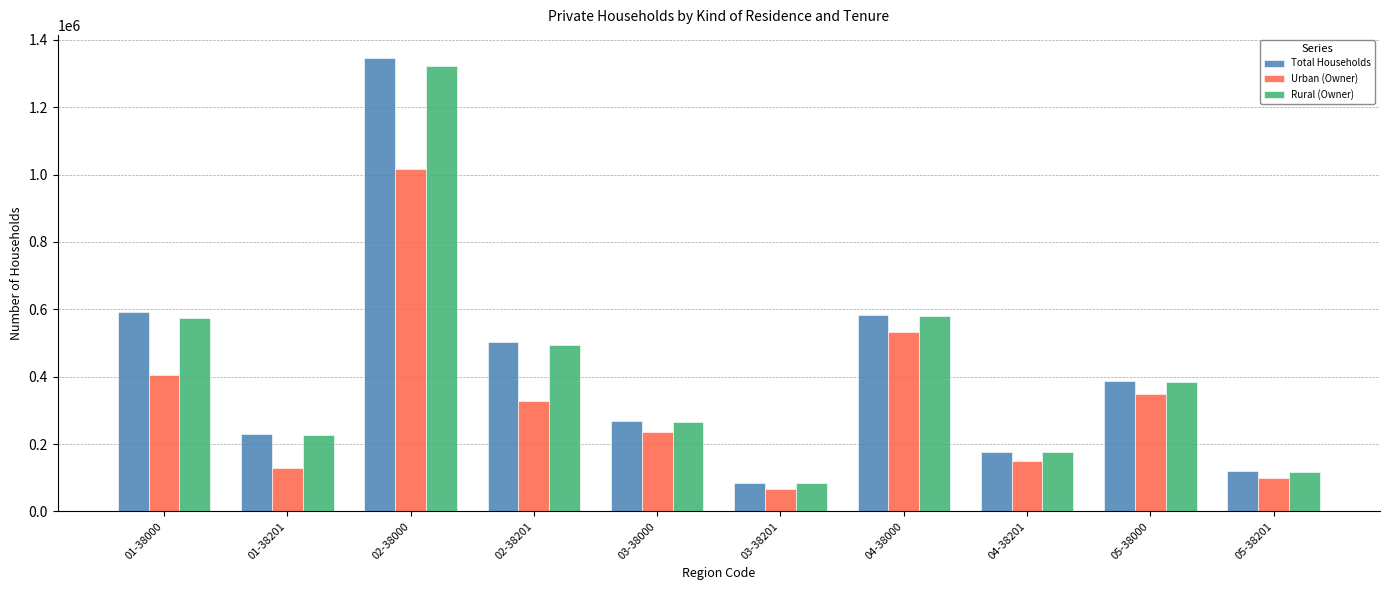

Count the number of categories in the chart.

10